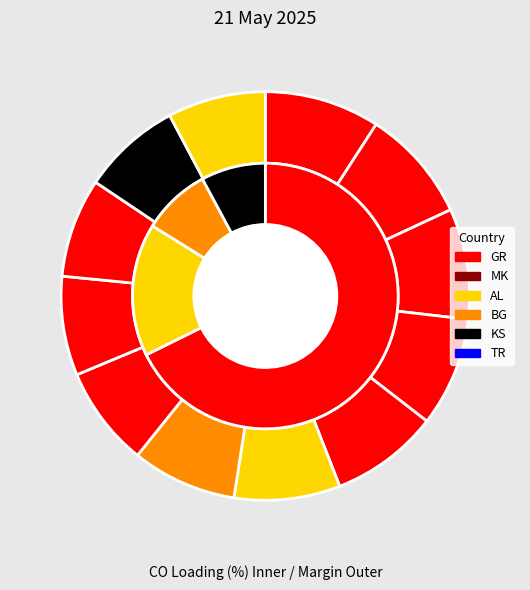

Count the number of slices in the pie.

12